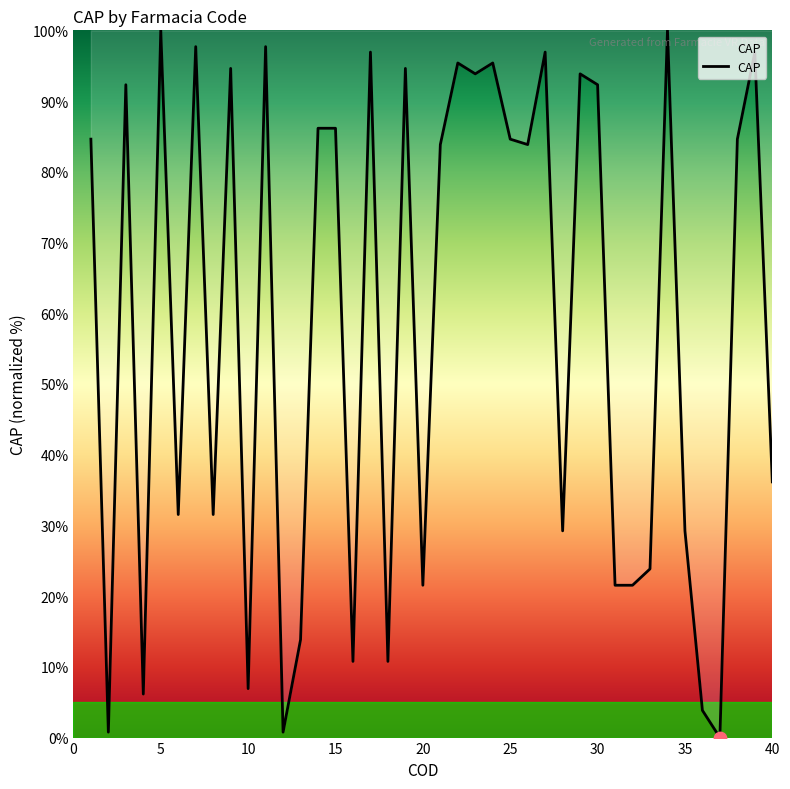

What is the maximum value shown in the chart?

100.0